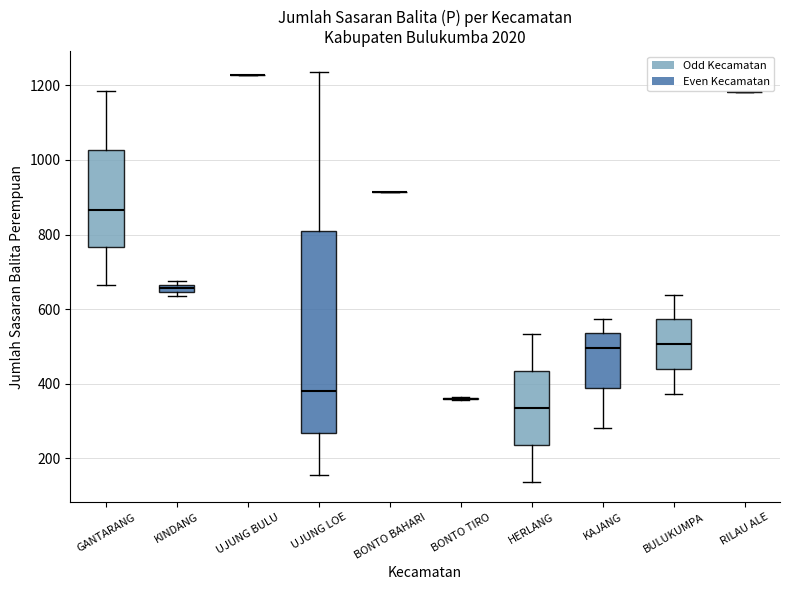

Where does the median line of the box for GANTARANG sit on the y-axis? The values are not printed on the chart, so give them approximately, as read against the axis.

860